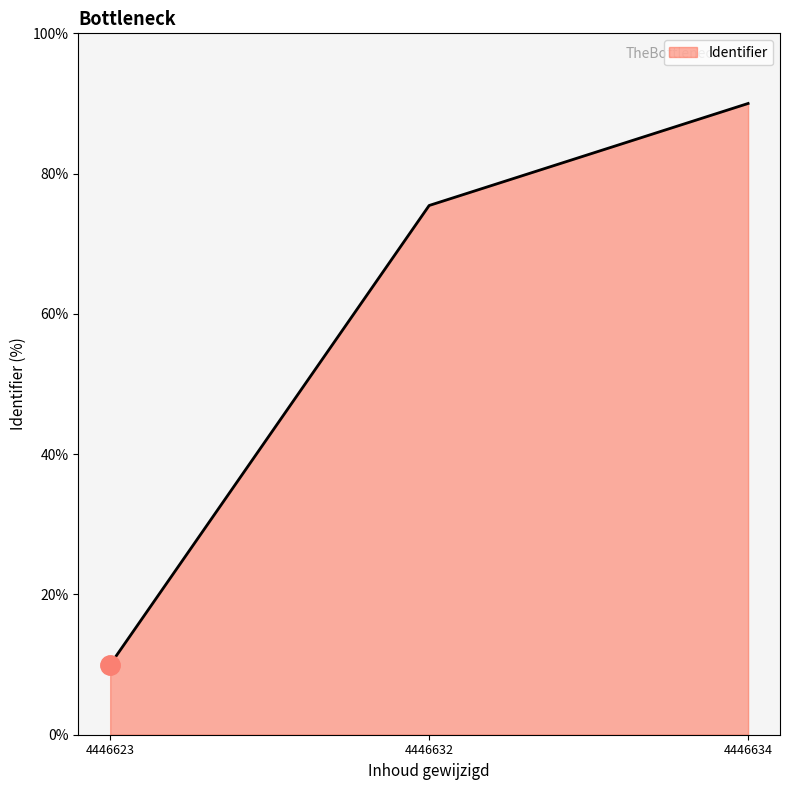

What is the approximate value at 4446623?

10.0